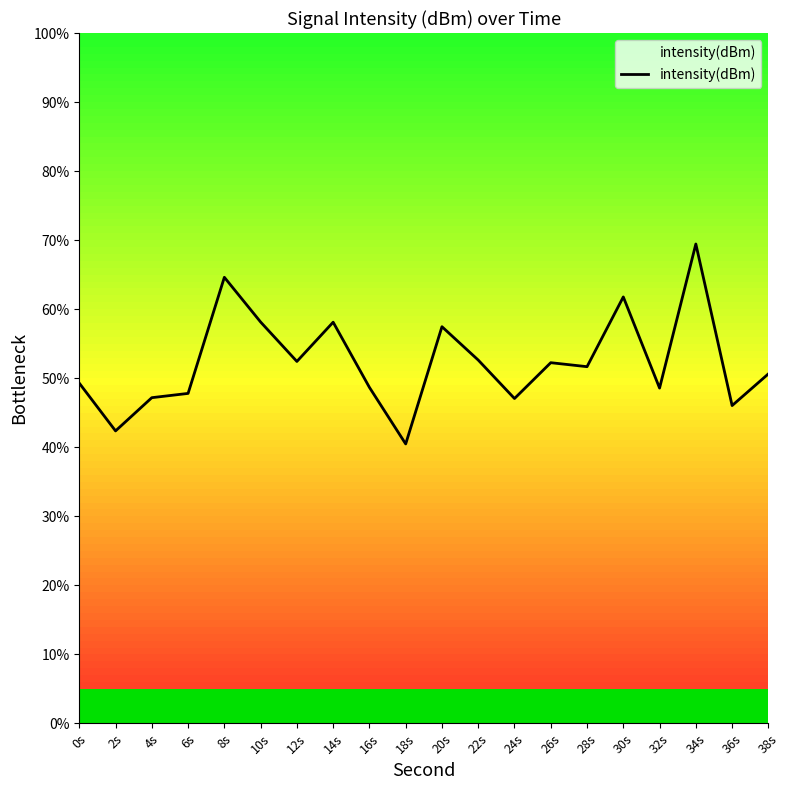

How many lines are shown in the chart?

1